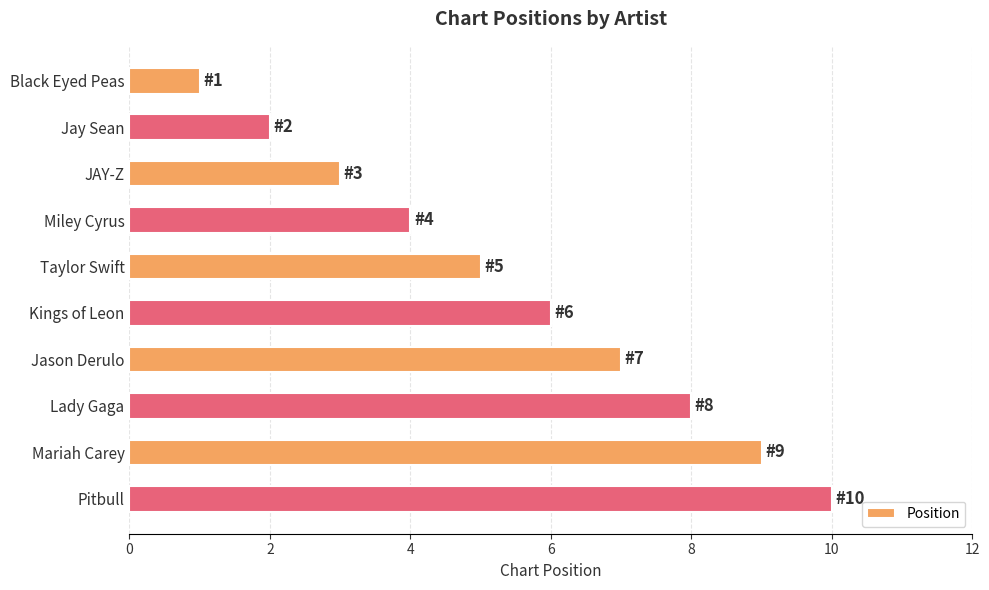

What is the label of the 1st bar from the top?

Black Eyed Peas